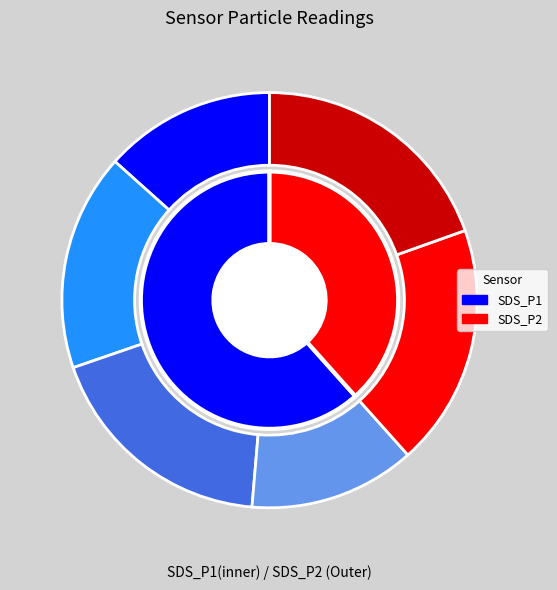

Which series changed the most between 17 and 31?

SDS_P1